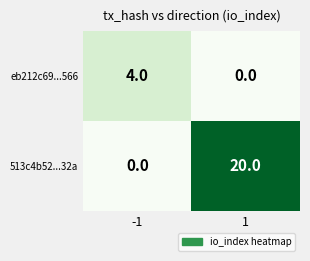

Is it true that eb212c69...566 equals 1 at 1?

False